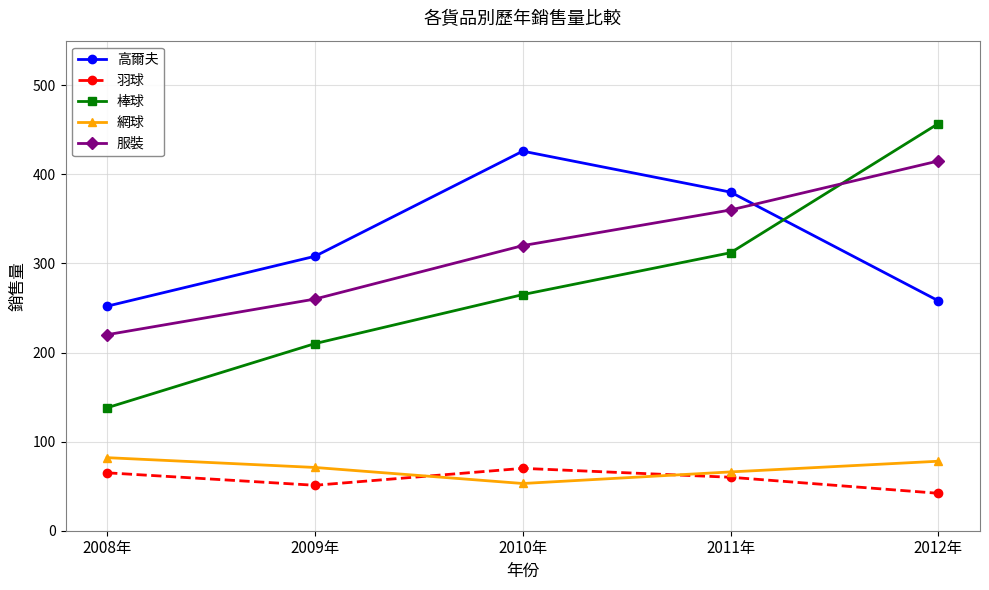

Which series ends up on top after the final intersection of 棒球 and 高爾夫?

棒球